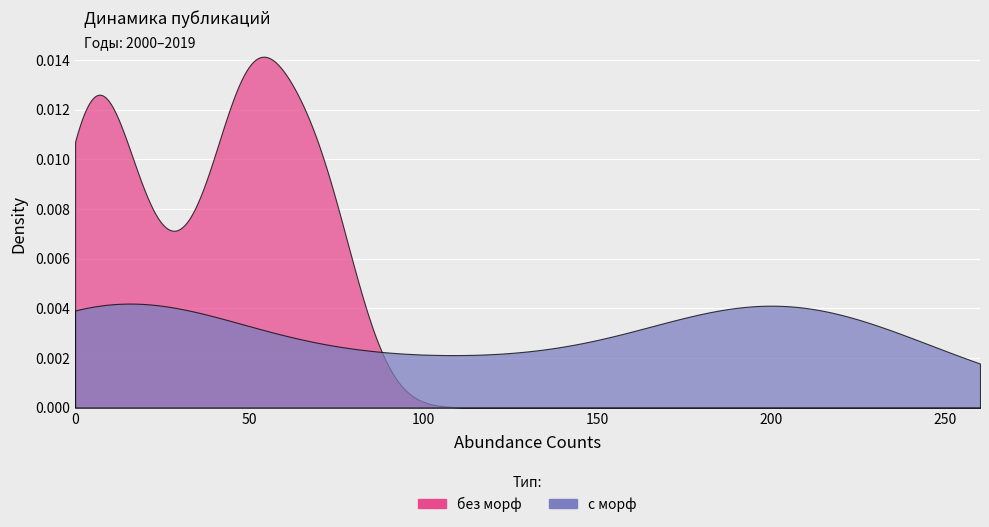

True or false: без морф has a value of 74 at 2010.

False